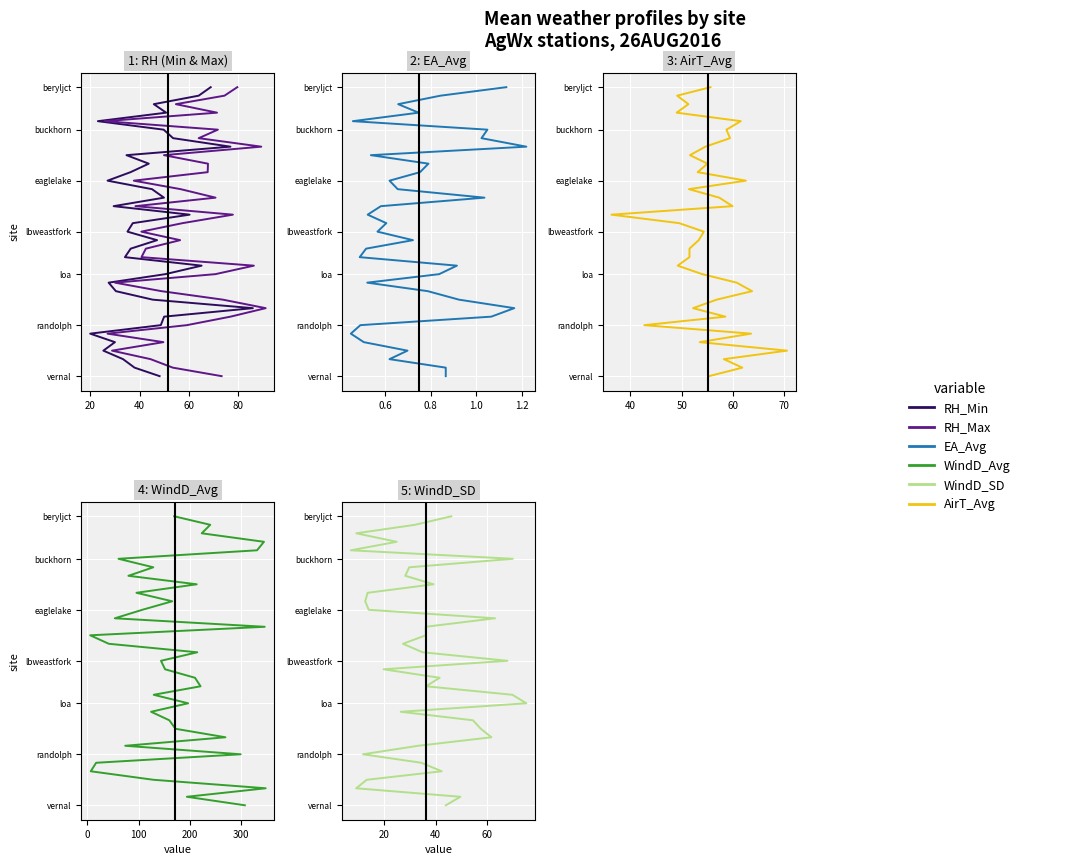

How many positive values does the RH_Max series have?

34